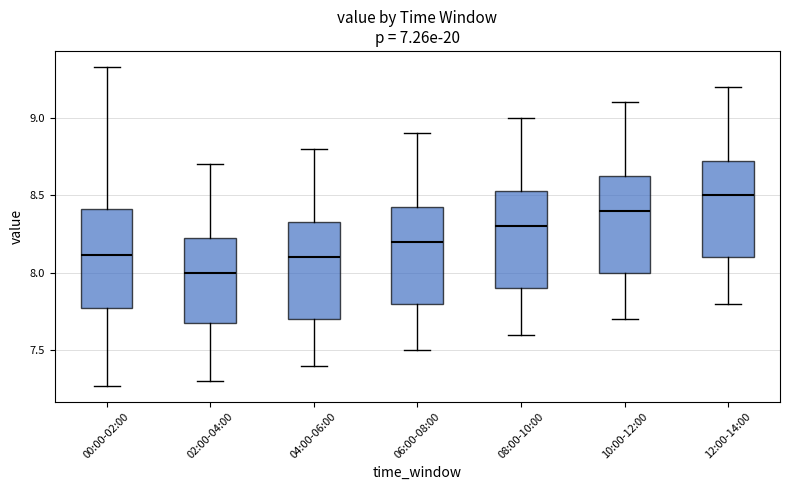

Reading left to right, read every box against the y-axis: the position of its median line, the range the box covers, and the ends of its whiskers. The values are not printed on the chart, so give them approximately, as read against the axis.

00:00-02:00: median 8.10, box 7.80 to 8.40, whiskers 7.25 to 9.35
02:00-04:00: median 8.00, box 7.70 to 8.25, whiskers 7.30 to 8.70
04:00-06:00: median 8.10, box 7.70 to 8.35, whiskers 7.40 to 8.80
06:00-08:00: median 8.20, box 7.80 to 8.45, whiskers 7.50 to 8.90
08:00-10:00: median 8.30, box 7.90 to 8.55, whiskers 7.60 to 9.00
10:00-12:00: median 8.40, box 8.00 to 8.65, whiskers 7.70 to 9.10
12:00-14:00: median 8.50, box 8.10 to 8.75, whiskers 7.80 to 9.20